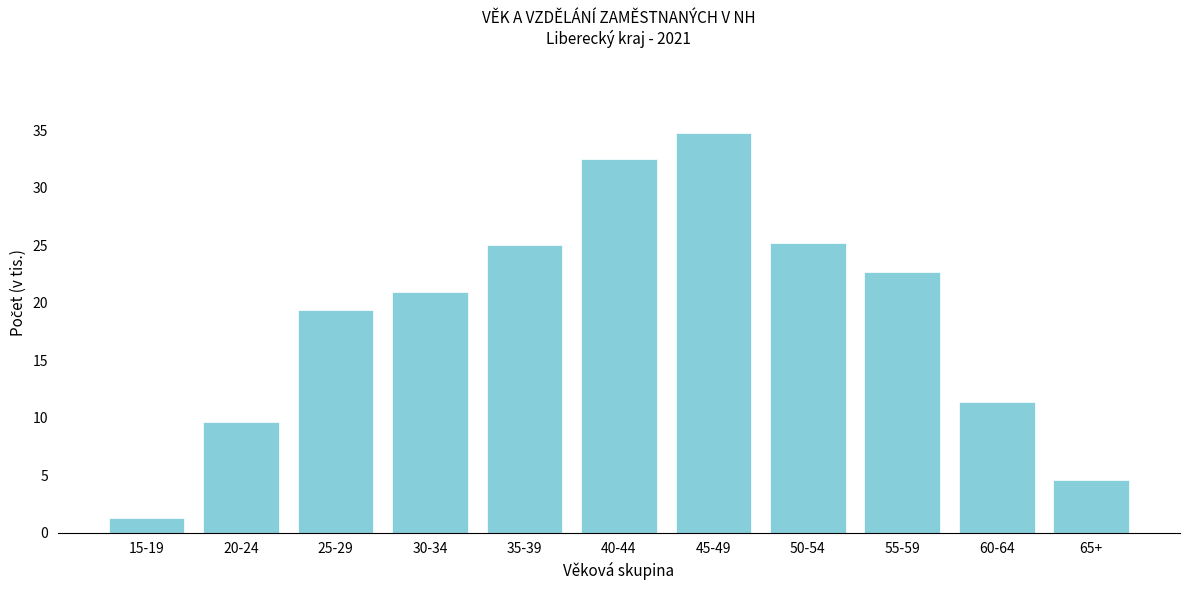

What is the minimum value shown in the chart?

1.3